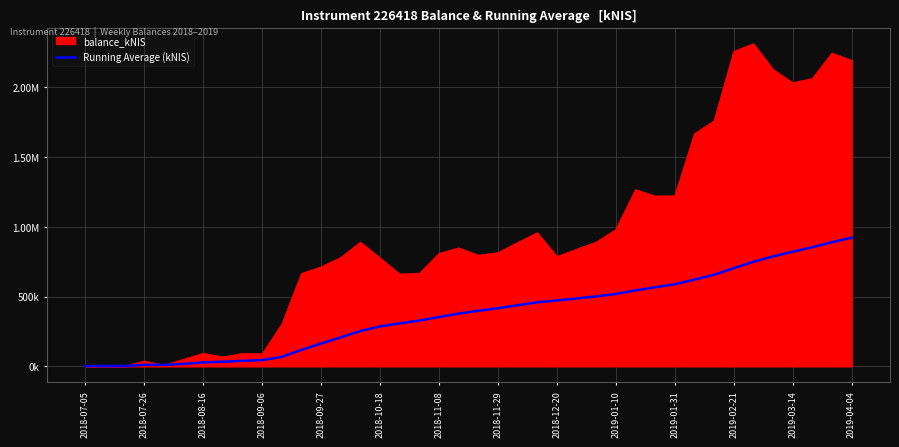

Does the chart display data point markers on the line(s)?

No